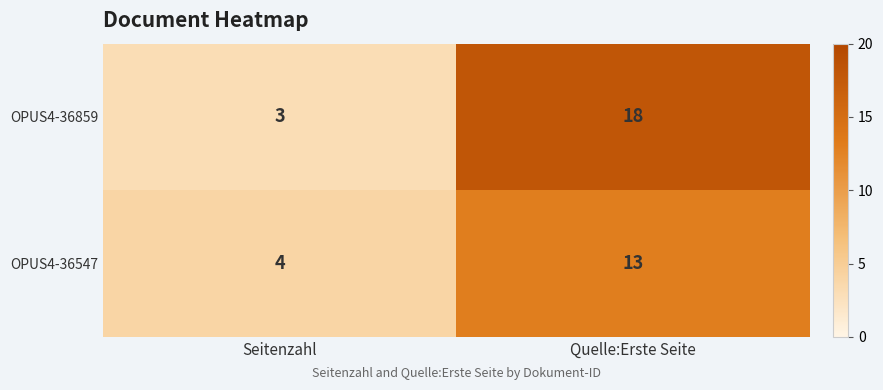

Count the number of data series in this chart.

2